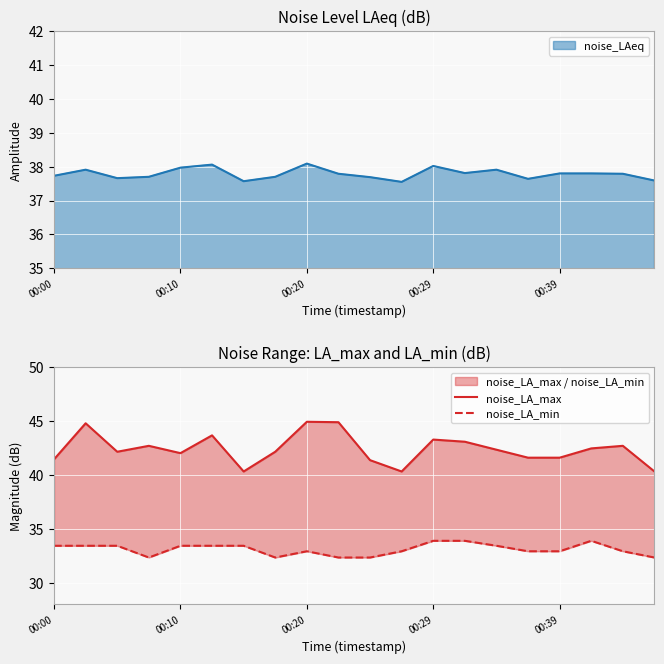

What is the highest value of the noise_LAeq series?

38.1